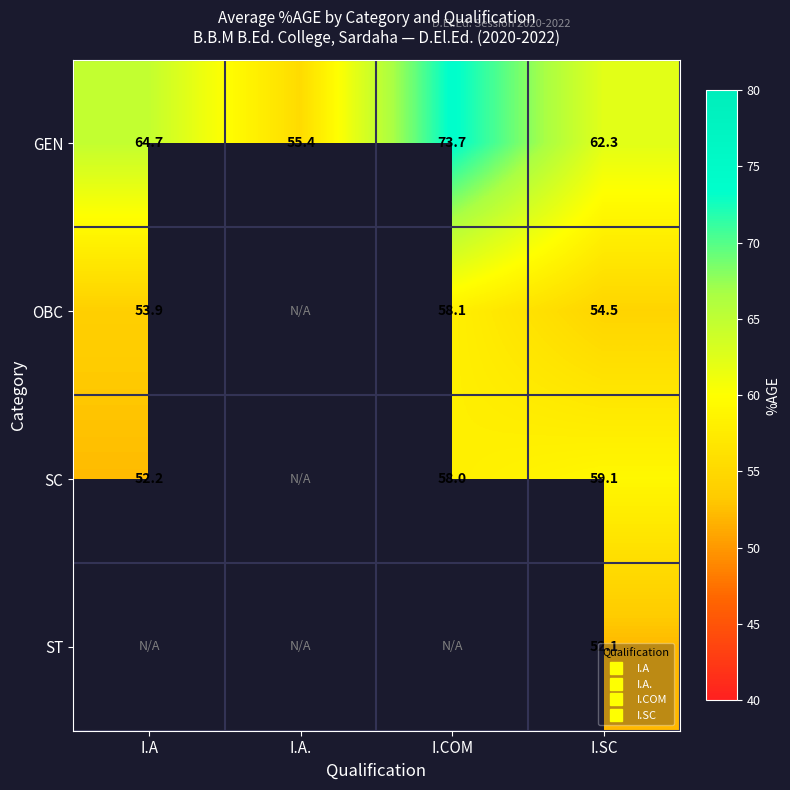

Between I.A and I.COM, which series saw the biggest shift?

GEN